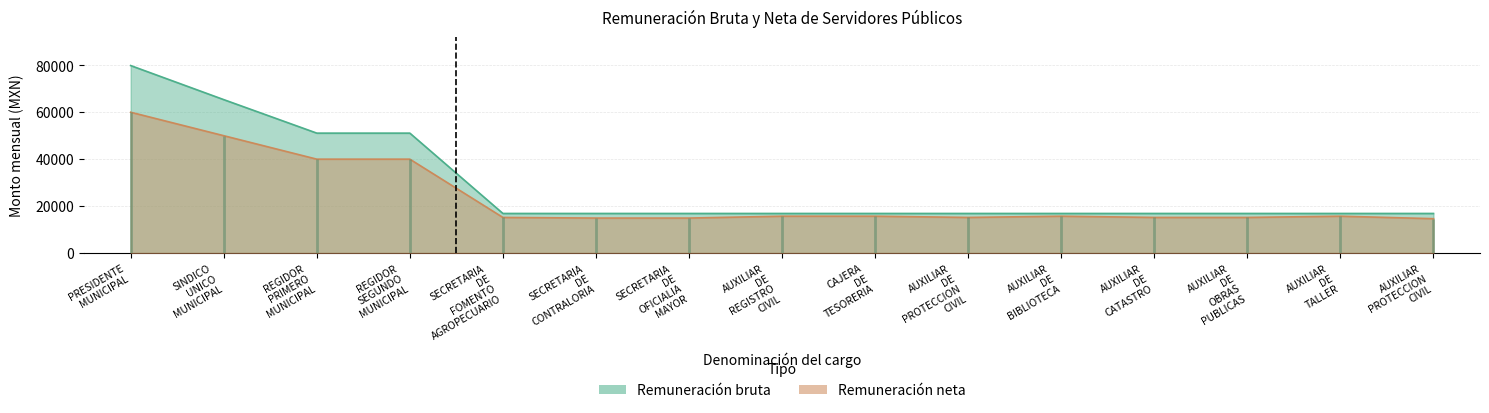

True or false: Remuneración neta and Remuneración bruta intersect in this chart.

False